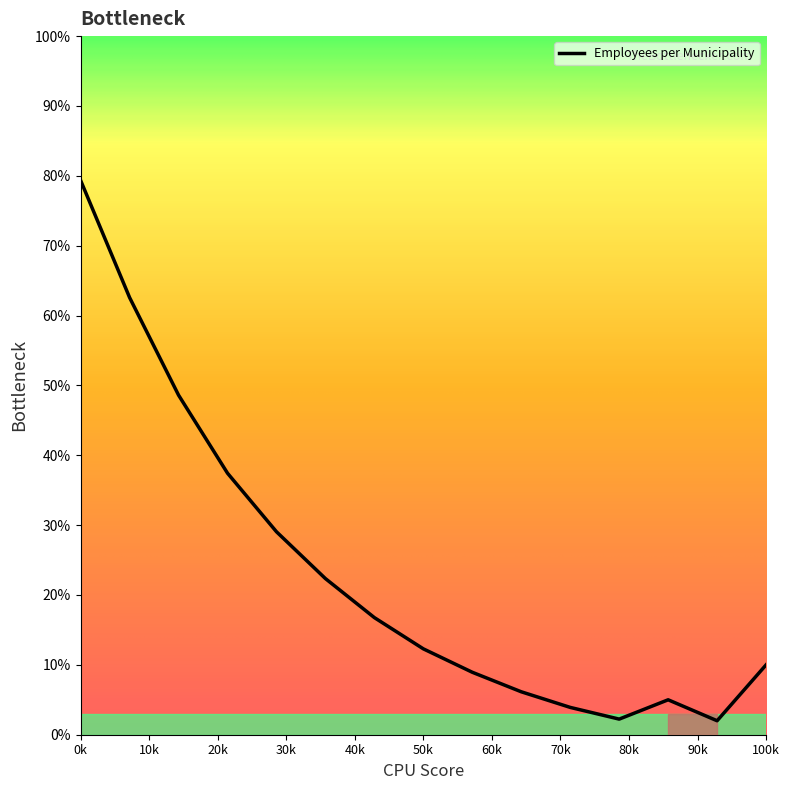

What is the average value?

23.1